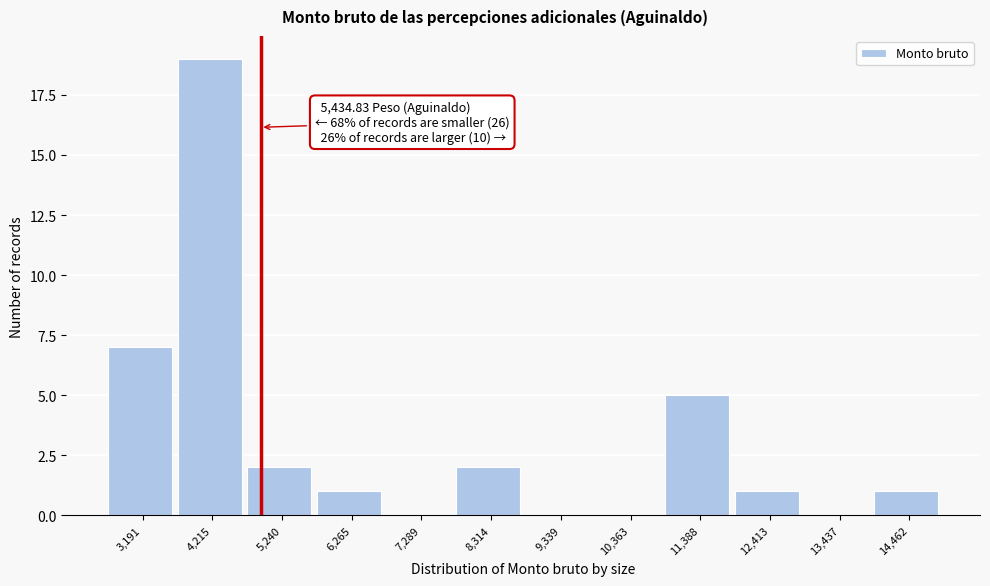

Reading left to right, list all the values displayed in this chart.

3,191=7	4,215=19	5,240=2	6,265=1	7,289=0	8,314=2	9,339=0	10,363=0	11,388=5	12,413=1	13,437=0	14,462=1